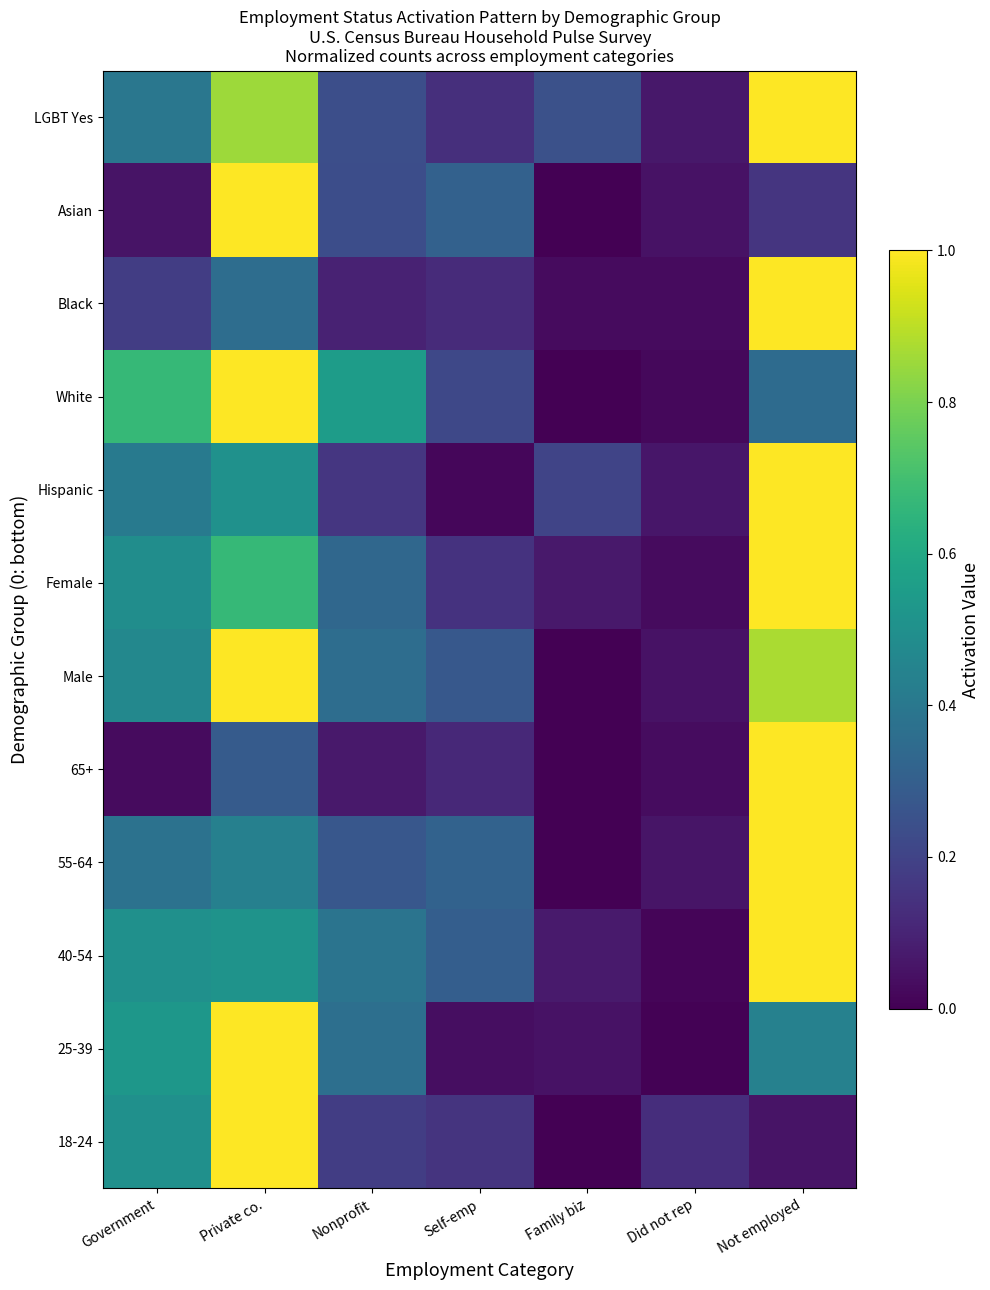

How many data points does each series have?

7